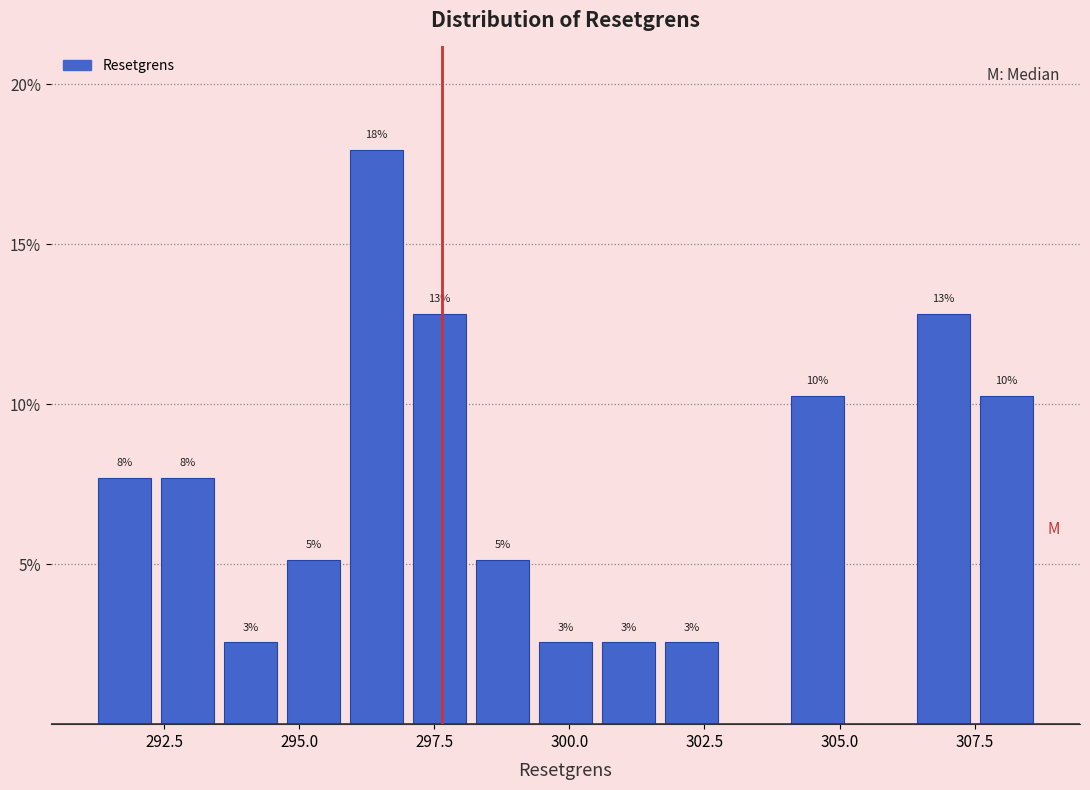

Read against the x-axis, roughly where is the centre of the tallest bar?

296.5